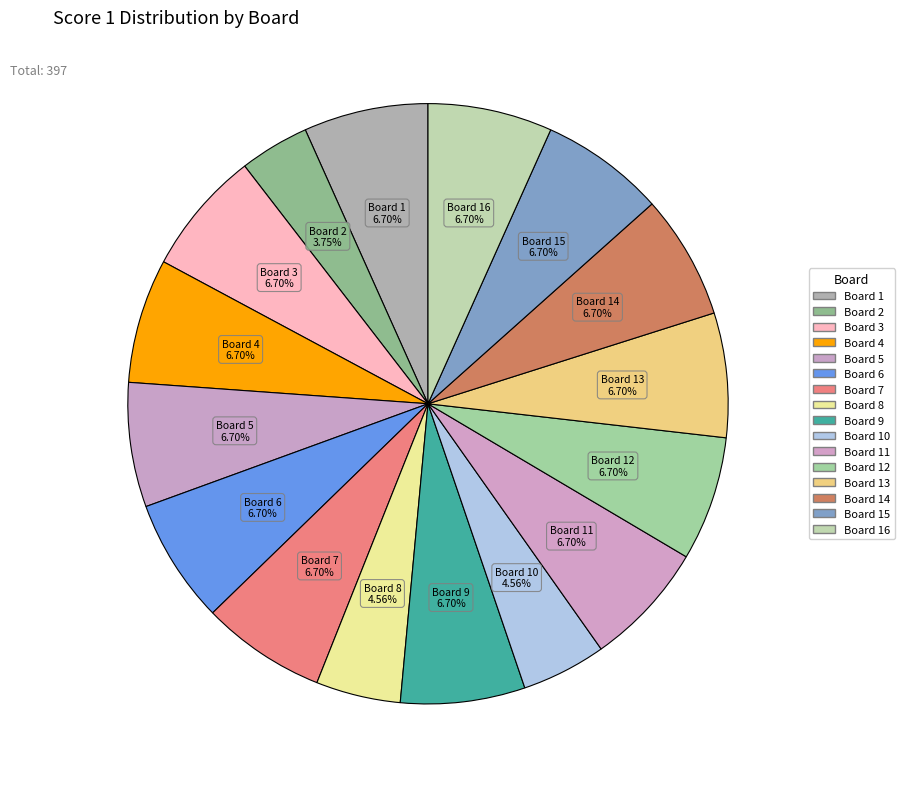

To the nearest percent, what is the difference between the largest and smallest slice percentages?

3%